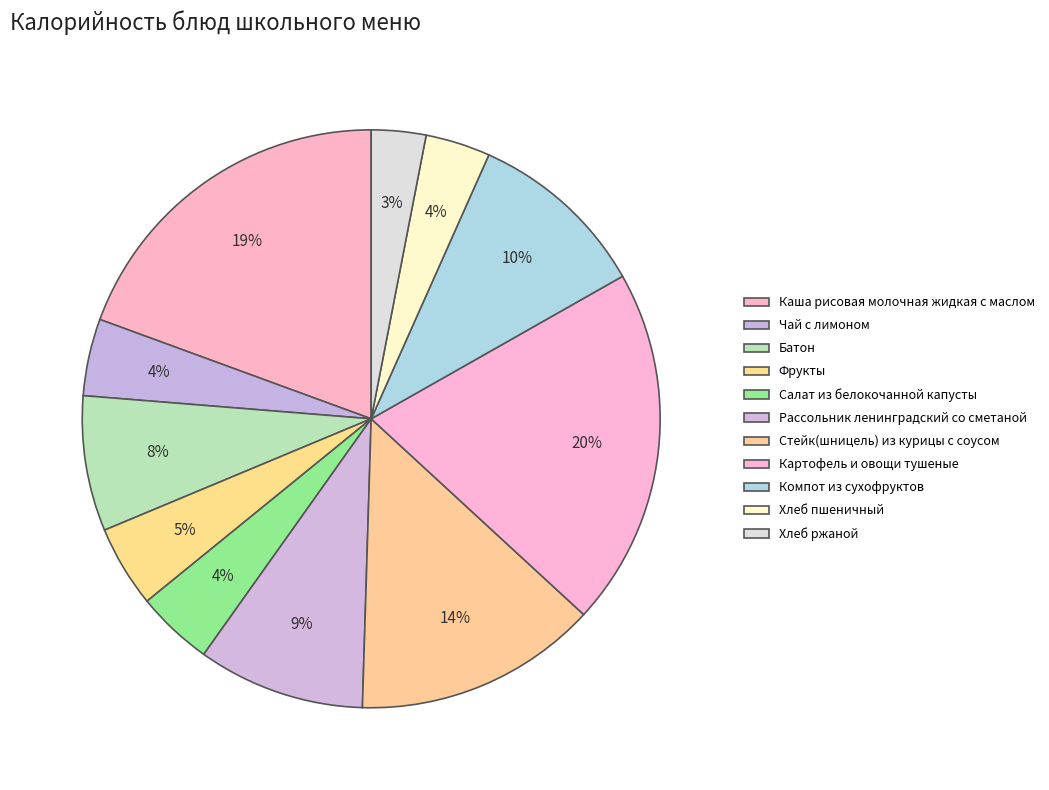

Combined, do Салат из белокочанной капусты and Хлеб ржаной account for over 50%?

No